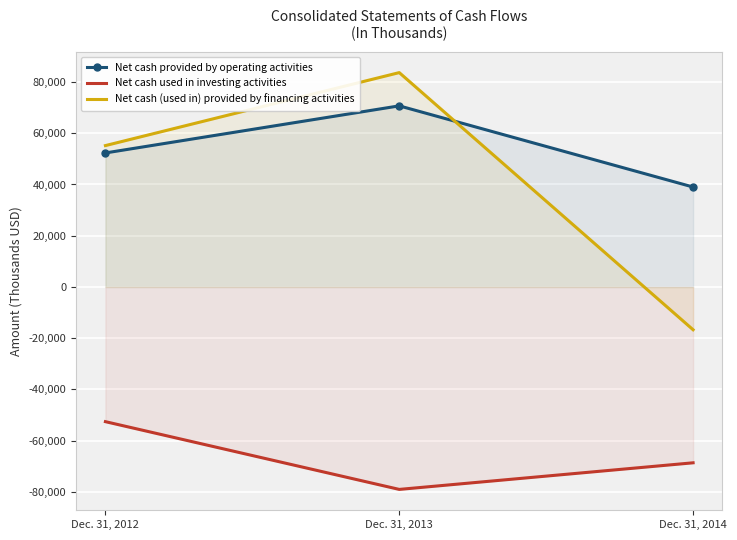

Reading left to right, list all the values displayed in this chart.

Net cash provided by operating activities: Dec. 31, 2012=52309	Dec. 31, 2013=70686	Dec. 31, 2014=39003
Net cash used in investing activities: Dec. 31, 2012=-52572	Dec. 31, 2013=-79015	Dec. 31, 2014=-68631
Net cash (used in) provided by financing activities: Dec. 31, 2012=55178	Dec. 31, 2013=83665	Dec. 31, 2014=-16702